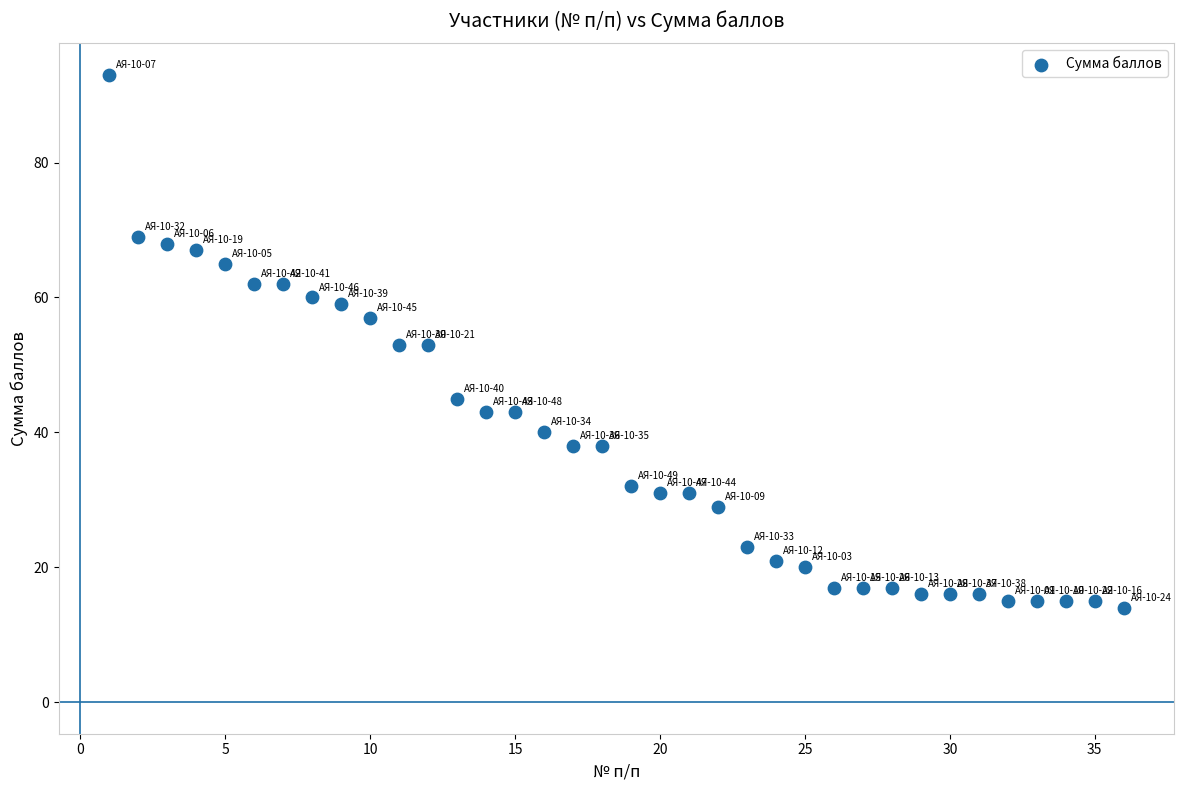

What is the range of Y values (max minus min)?

79